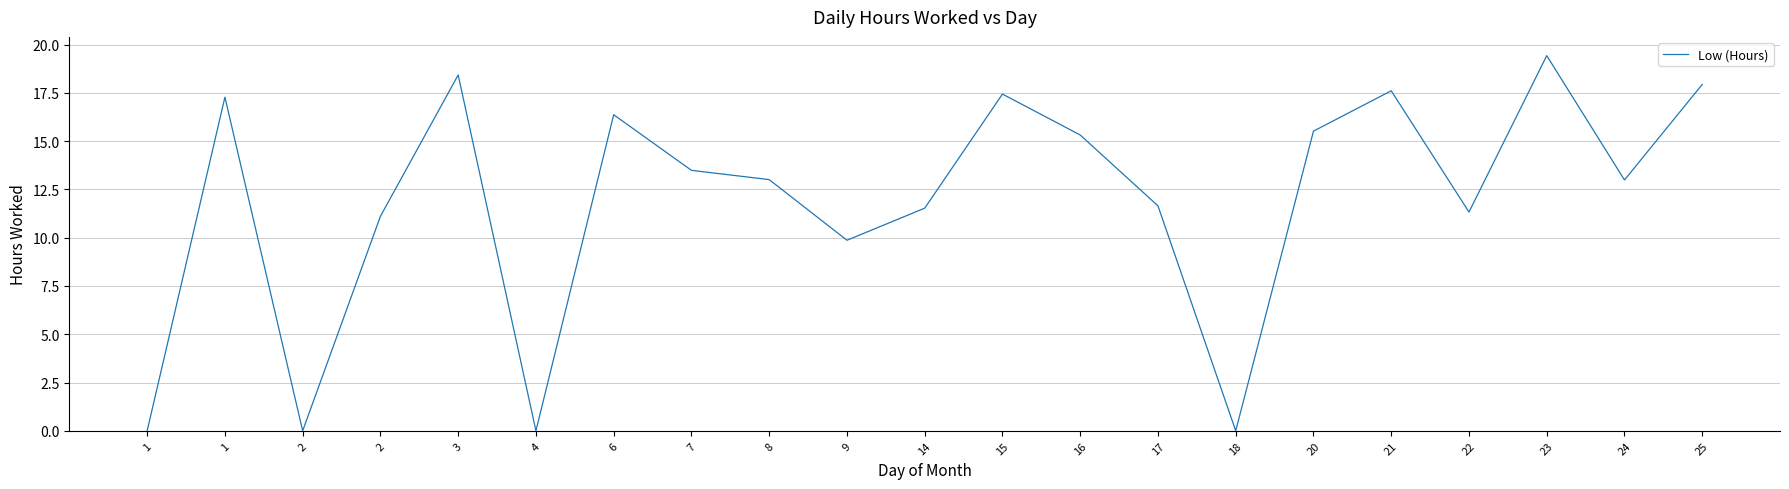

Reading left to right, extract all data points from this chart.

1=0.0	1=17.3	2=0.0	2=11.1	3=18.4	4=0.0	6=16.4	7=13.5	8=13.0	9=9.9	14=11.5	15=17.4	16=15.3	17=11.7	18=0.0	20=15.5	21=17.6	22=11.3	23=19.4	24=13.0	25=17.9